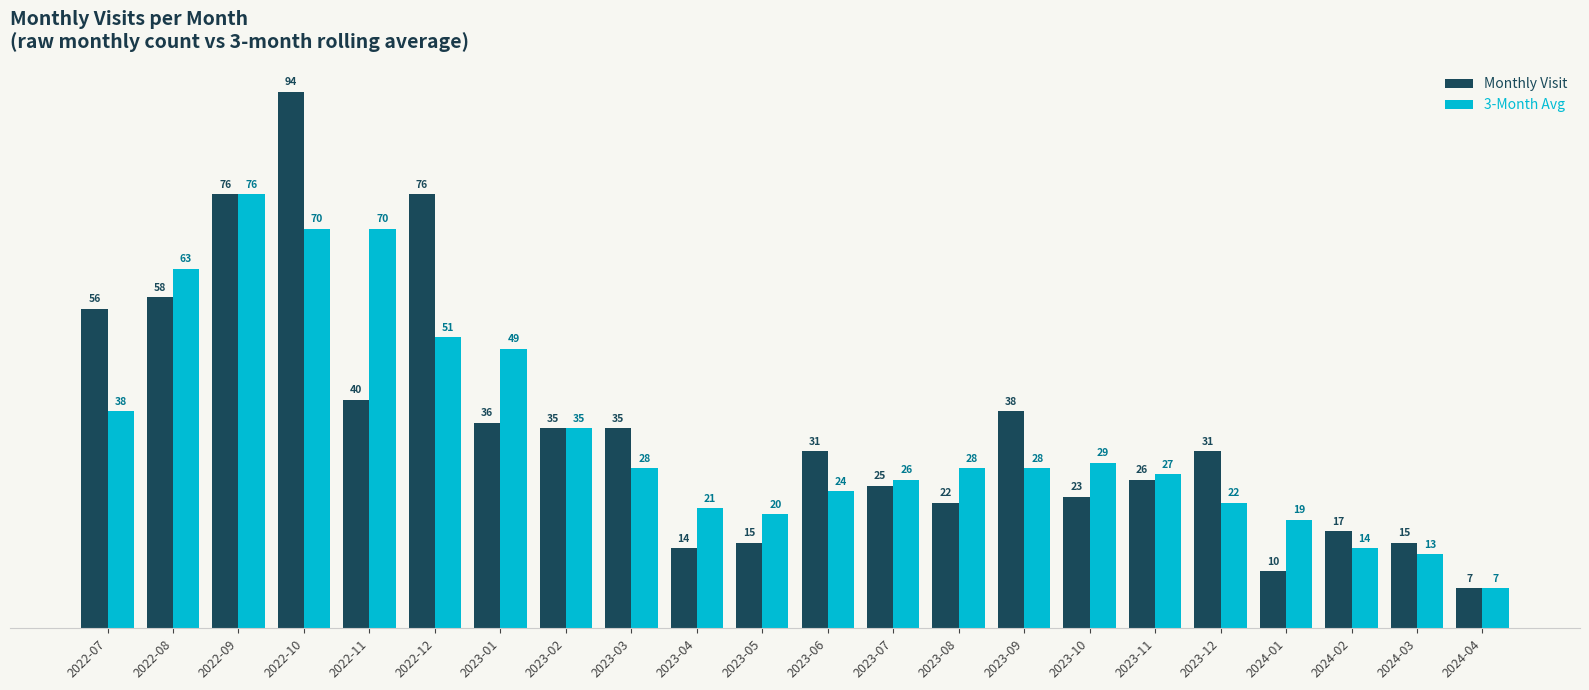

Rank the series by their maximum value, from lowest to highest.

3-Month Avg, Monthly Visit